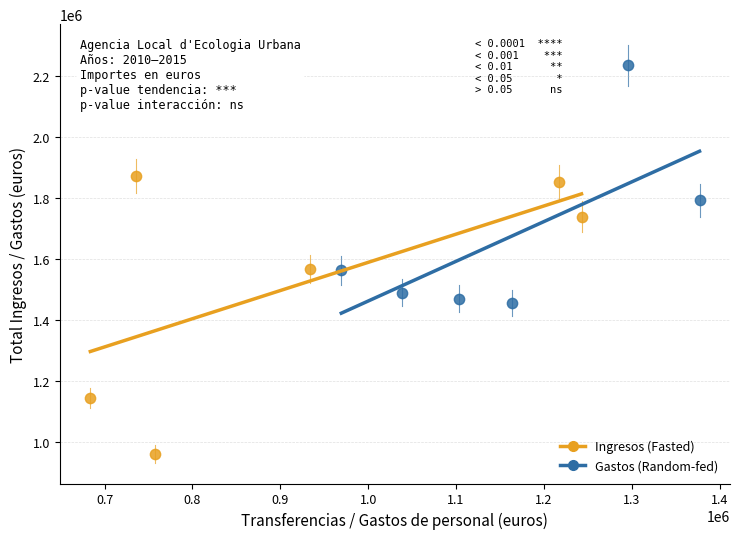

Which series reaches the minimum Y coordinate?

Ingresos (Fasted)